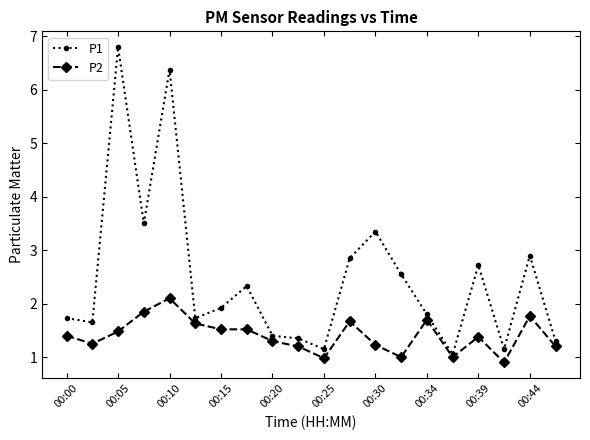

True or false: P1 has more than 0 interior local peaks.

True